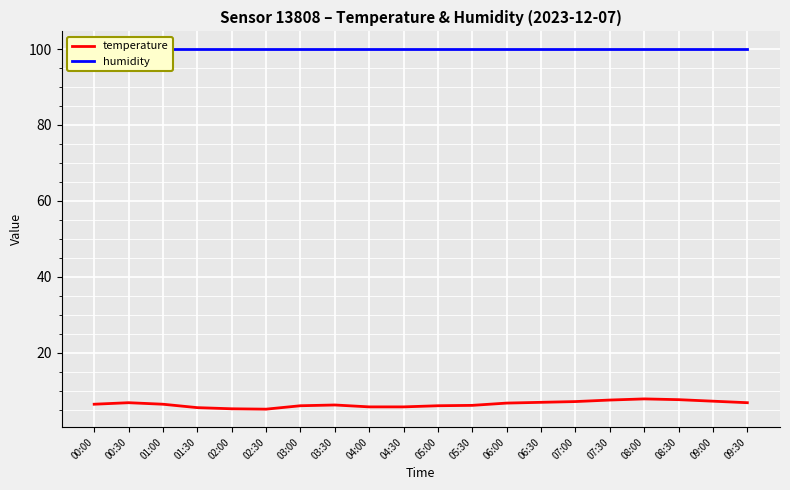

True or false: humidity has a value of 99.9 at 08:00.

True